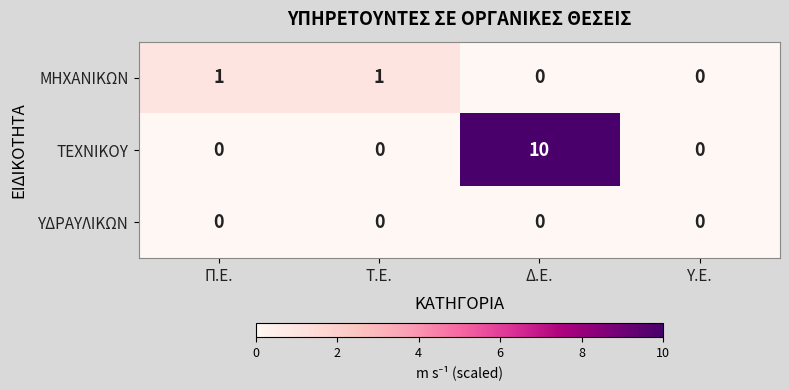

Rank the series by their maximum value, from highest to lowest.

ΤΕΧΝΙΚΟΥ, ΜΗΧΑΝΙΚΩΝ, ΥΔΡΑΥΛΙΚΩΝ